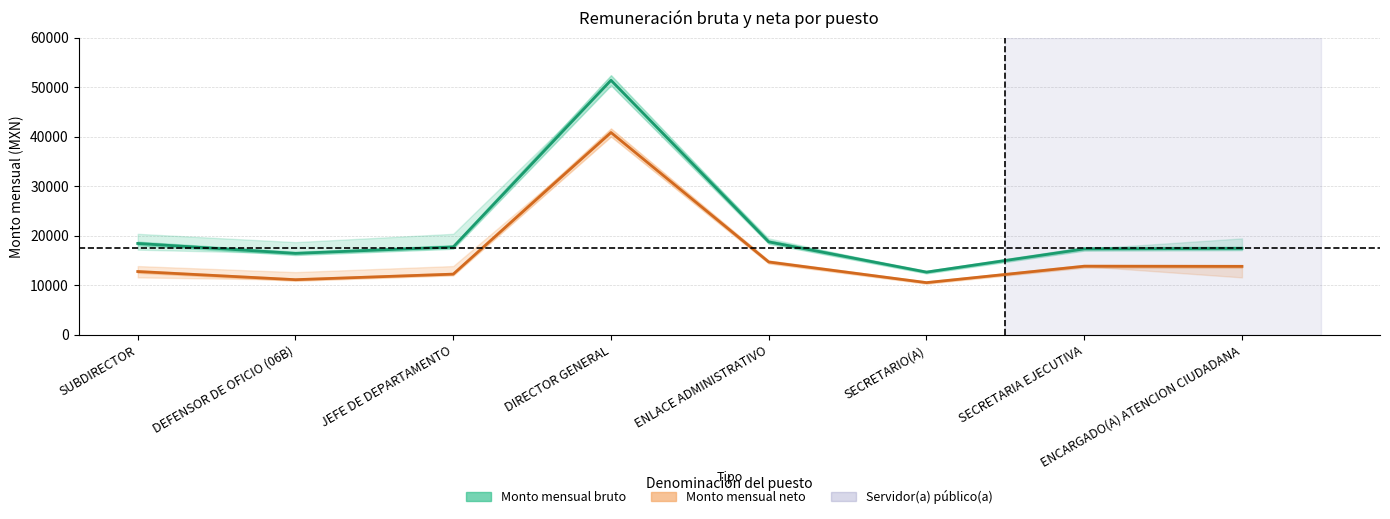

Between SUBDIRECTOR and ENLACE ADMINISTRATIVO, which series saw the biggest shift?

Monto mensual neto